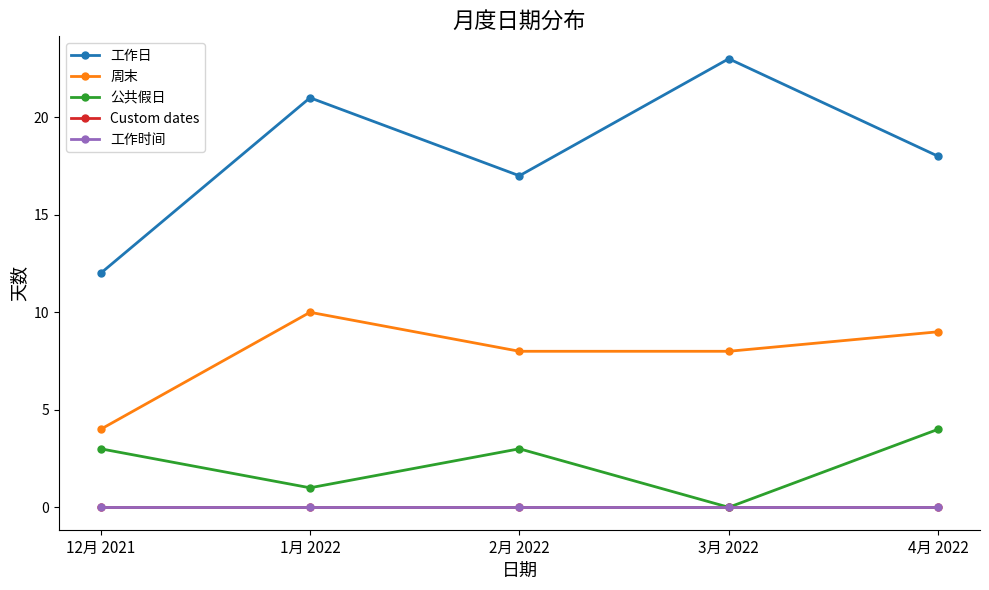

True or false: 周末 and 公共假日 intersect in this chart.

False